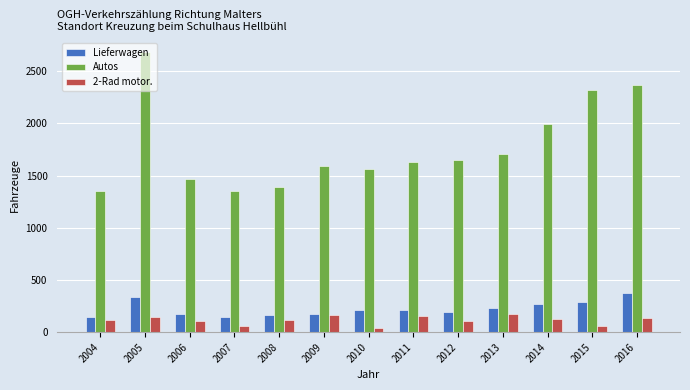

What is the difference between the highest and lowest values at 2008?

1273